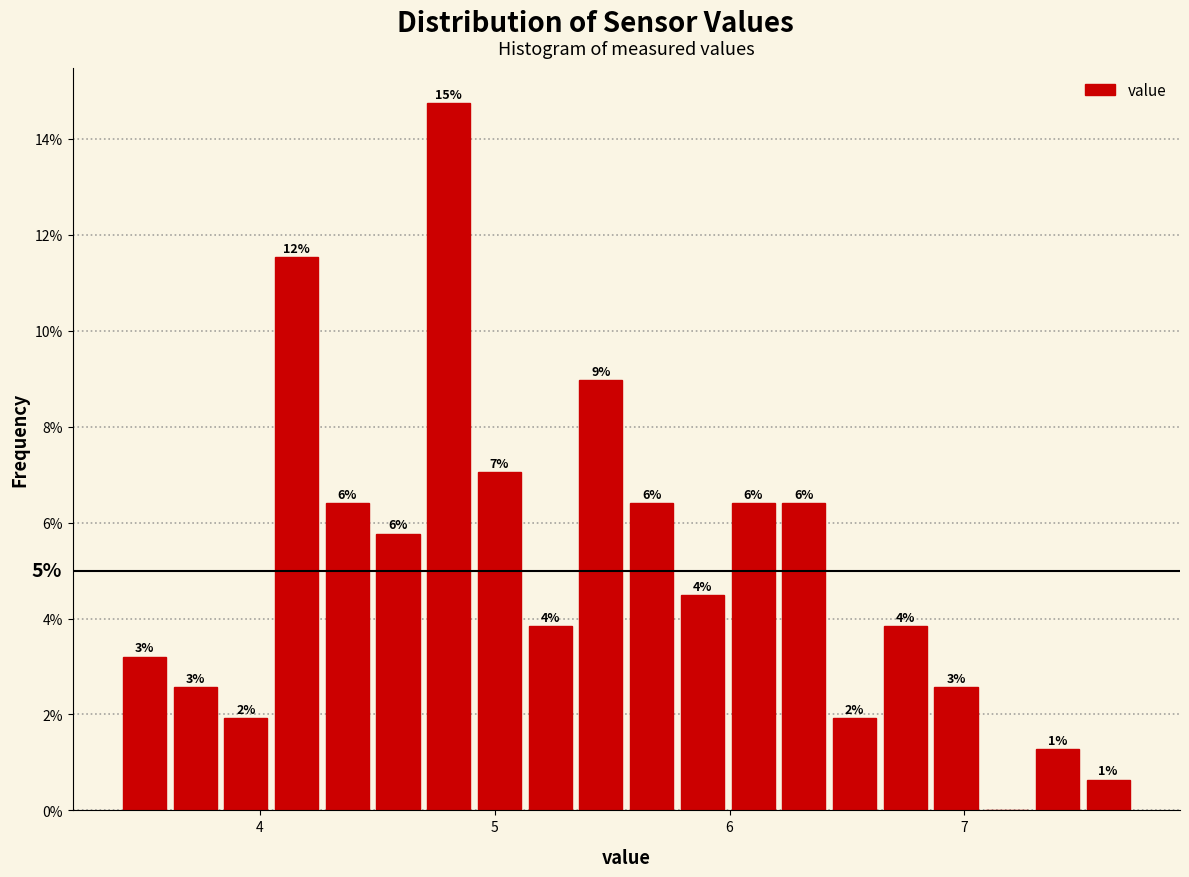

Read against the x-axis, roughly where is the centre of the tallest bar?

4.8